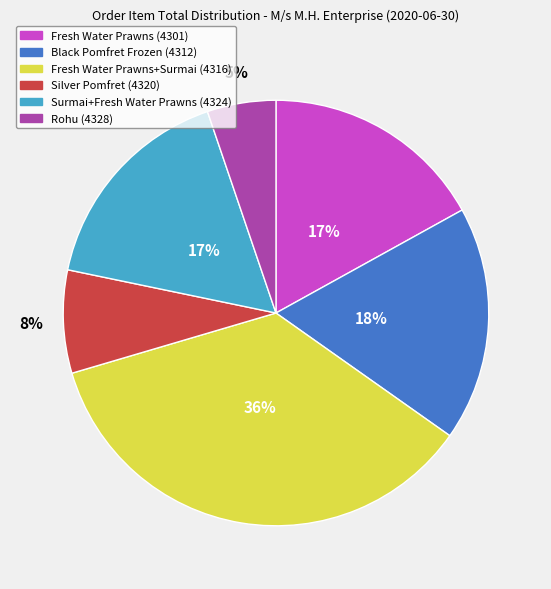

Count the number of slices in the pie.

6